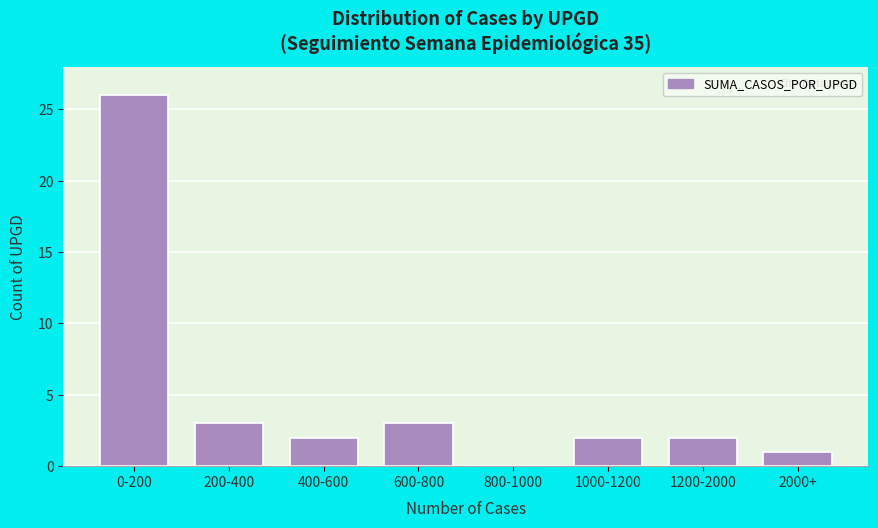

Reading right to left, transcribe all the data shown in this chart.

2000+=1	1200-2000=2	1000-1200=2	800-1000=0	600-800=3	400-600=2	200-400=3	0-200=26